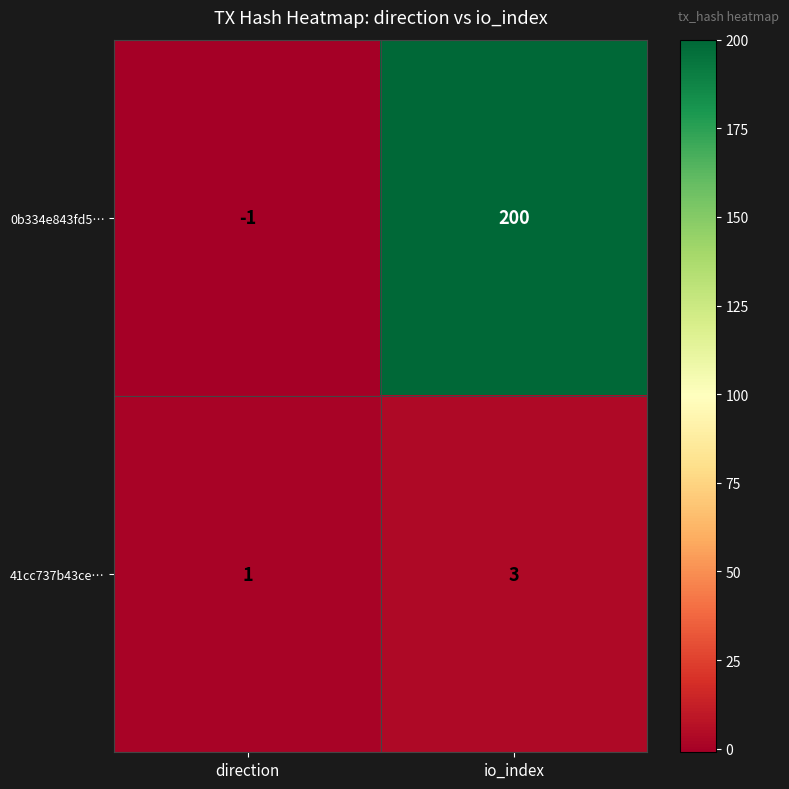

List the series in order of their overall mean, lowest first.

41cc737b43ce…, 0b334e843fd5…